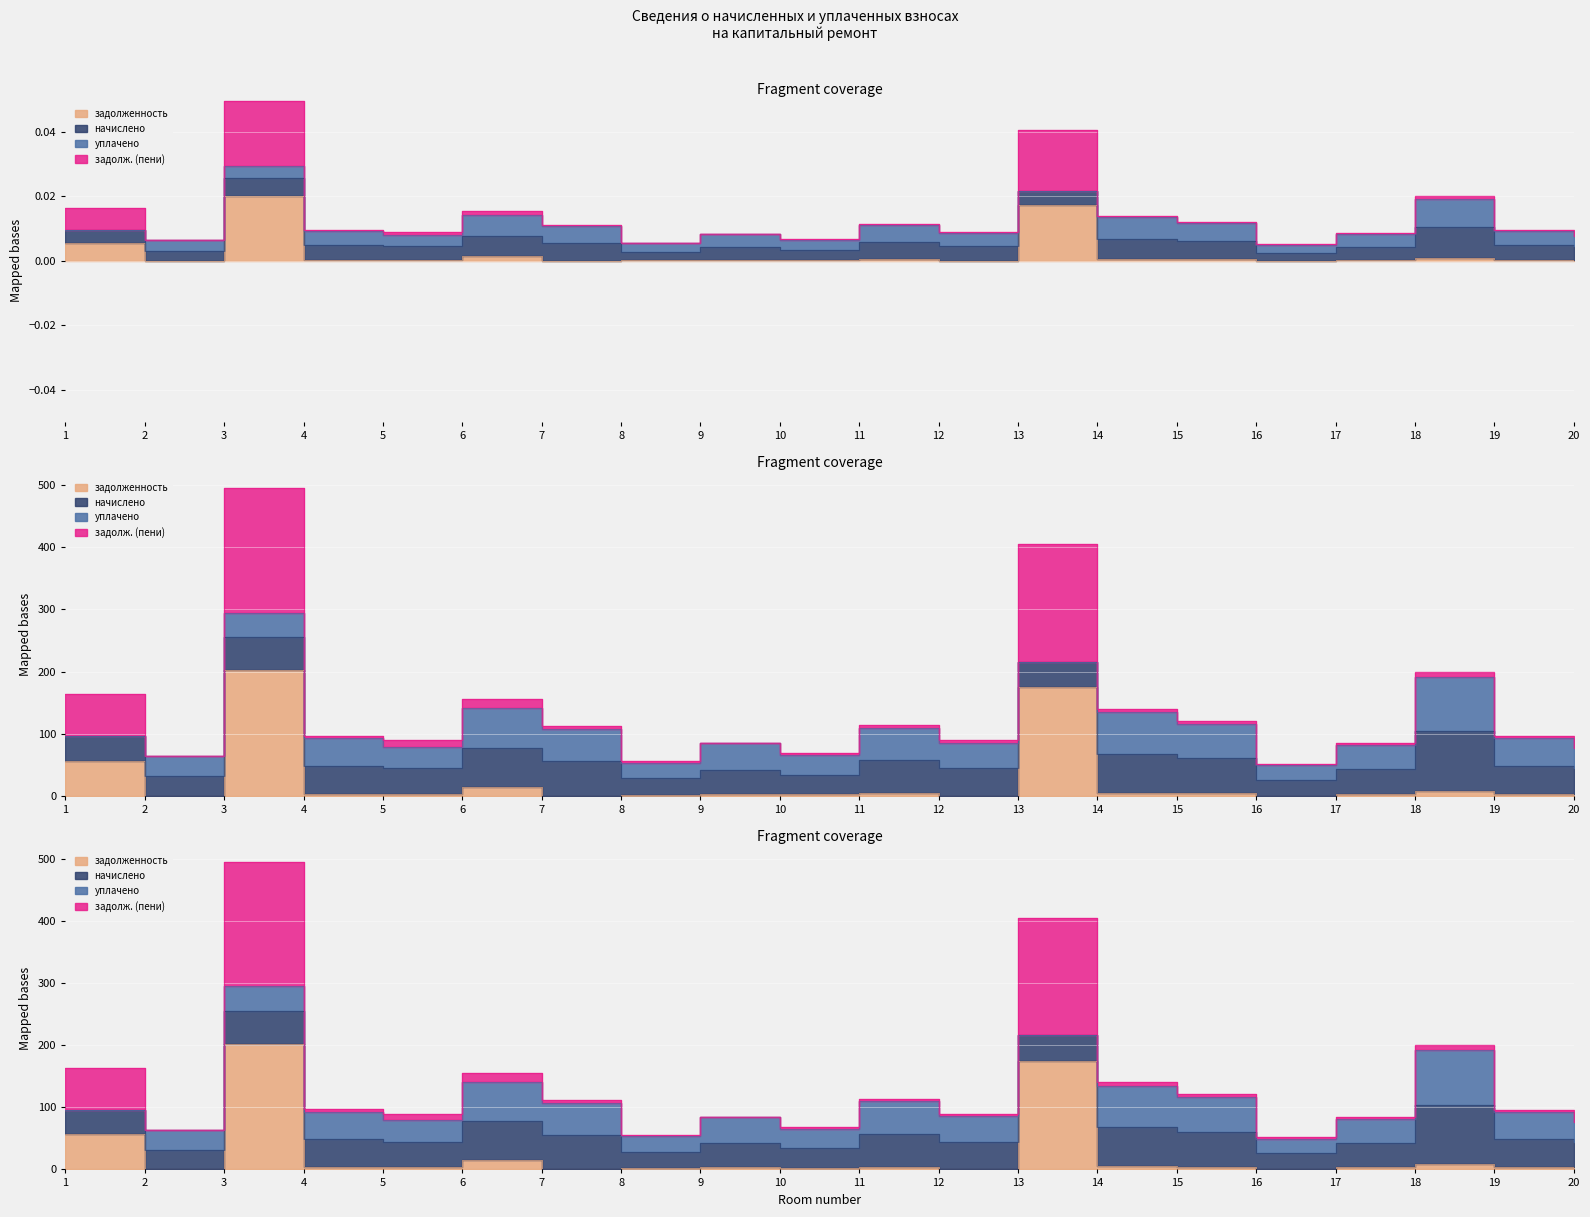

At which category does the chart reach its peak across all series?

3